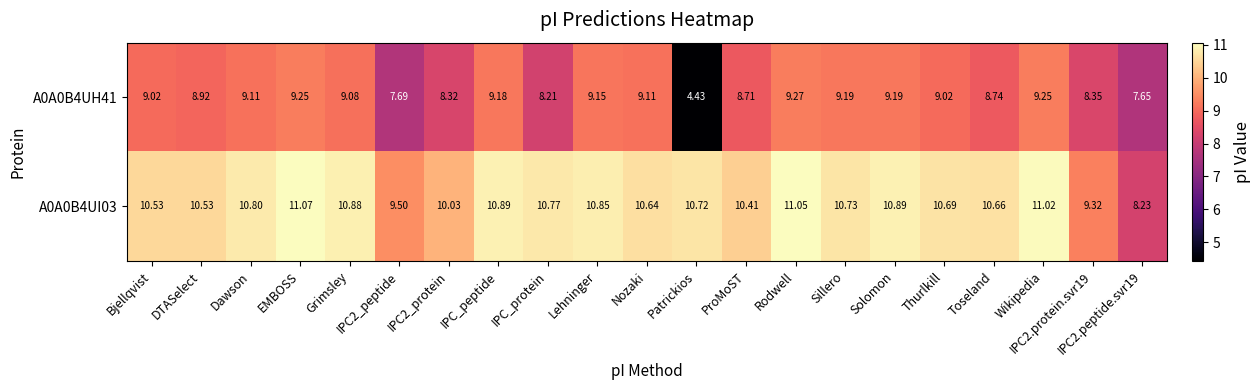

Which series has the largest range (max minus min)?

A0A0B4UH41